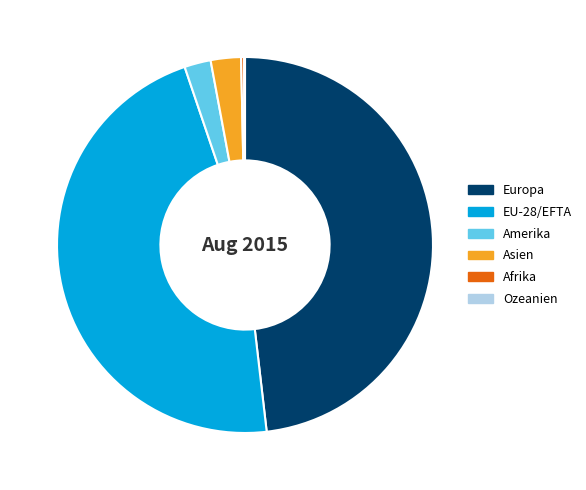

Approximately how many times larger is the value at EU-28/EFTA compared to Amerika?

20.6